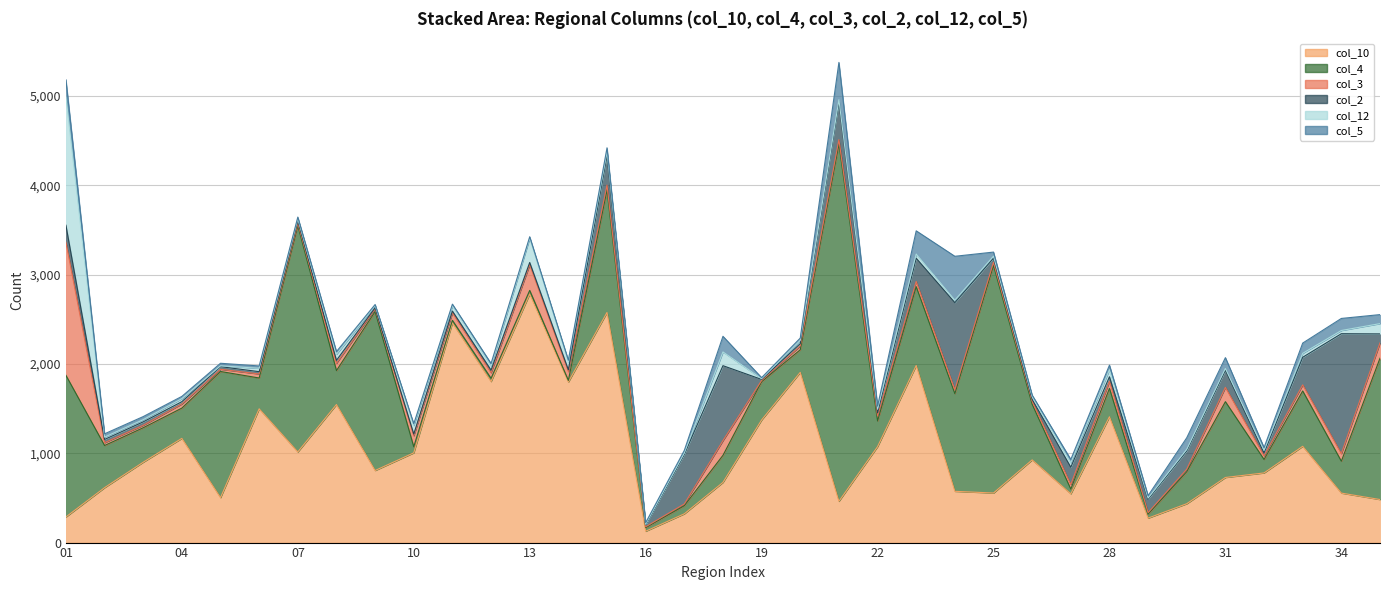

What is the sum of all col_4 values?

25690